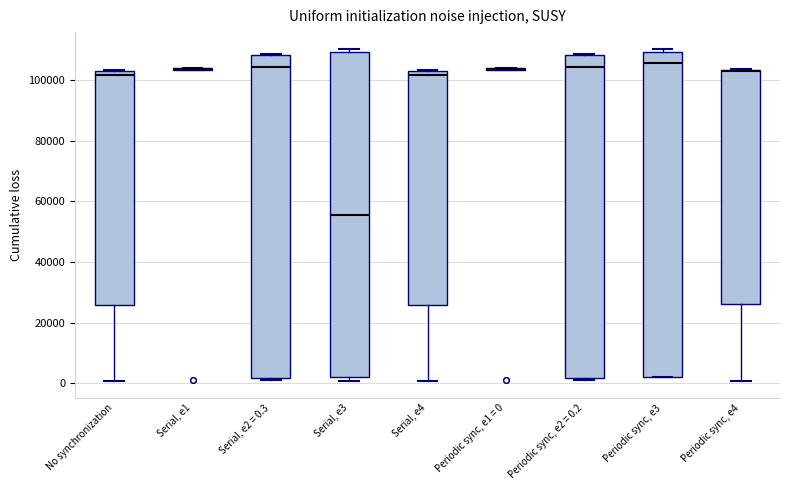

Reading left to right, transcribe this box plot: for each box, give where its median line is, the range the box spans, and where its two whiskers end, as read against the y-axis. The values are not printed on the chart, so give them approximately, as read against the axis.

No synchronization: median 102000 (just below the box's upper edge), box 26000 to 102000, whiskers 0 to 104000
Serial, e1: box collapsed to a line at 104000, whiskers 104000 to 104000
Serial, e2 = 0.3: median 104000, box 2000 to 108000, whiskers 2000 (just below the box's lower edge) to 108000
Serial, e3: median 56000, box 2000 to 110000, whiskers 0 to 110000 (just above the box's upper edge)
Serial, e4: median 102000 (just below the box's upper edge), box 26000 to 102000, whiskers 0 to 104000
Periodic sync, e1 = 0: box collapsed to a line at 104000, whiskers 104000 to 104000
Periodic sync, e2 = 0.2: median 104000, box 2000 to 108000, whiskers 2000 (just below the box's lower edge) to 108000
Periodic sync, e3: median 106000, box 2000 to 110000, whiskers 2000 to 110000 (just above the box's upper edge)
Periodic sync, e4: median 104000 (drawn on the box's upper edge), box 26000 to 104000, whiskers 0 to 104000